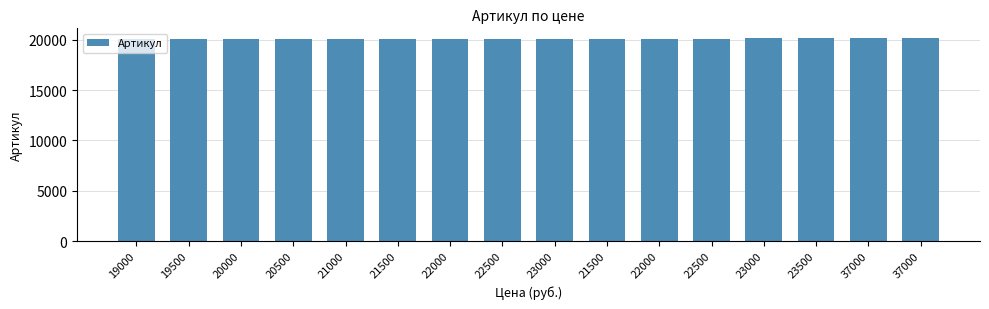

Which category has the lowest value across all series?

19000